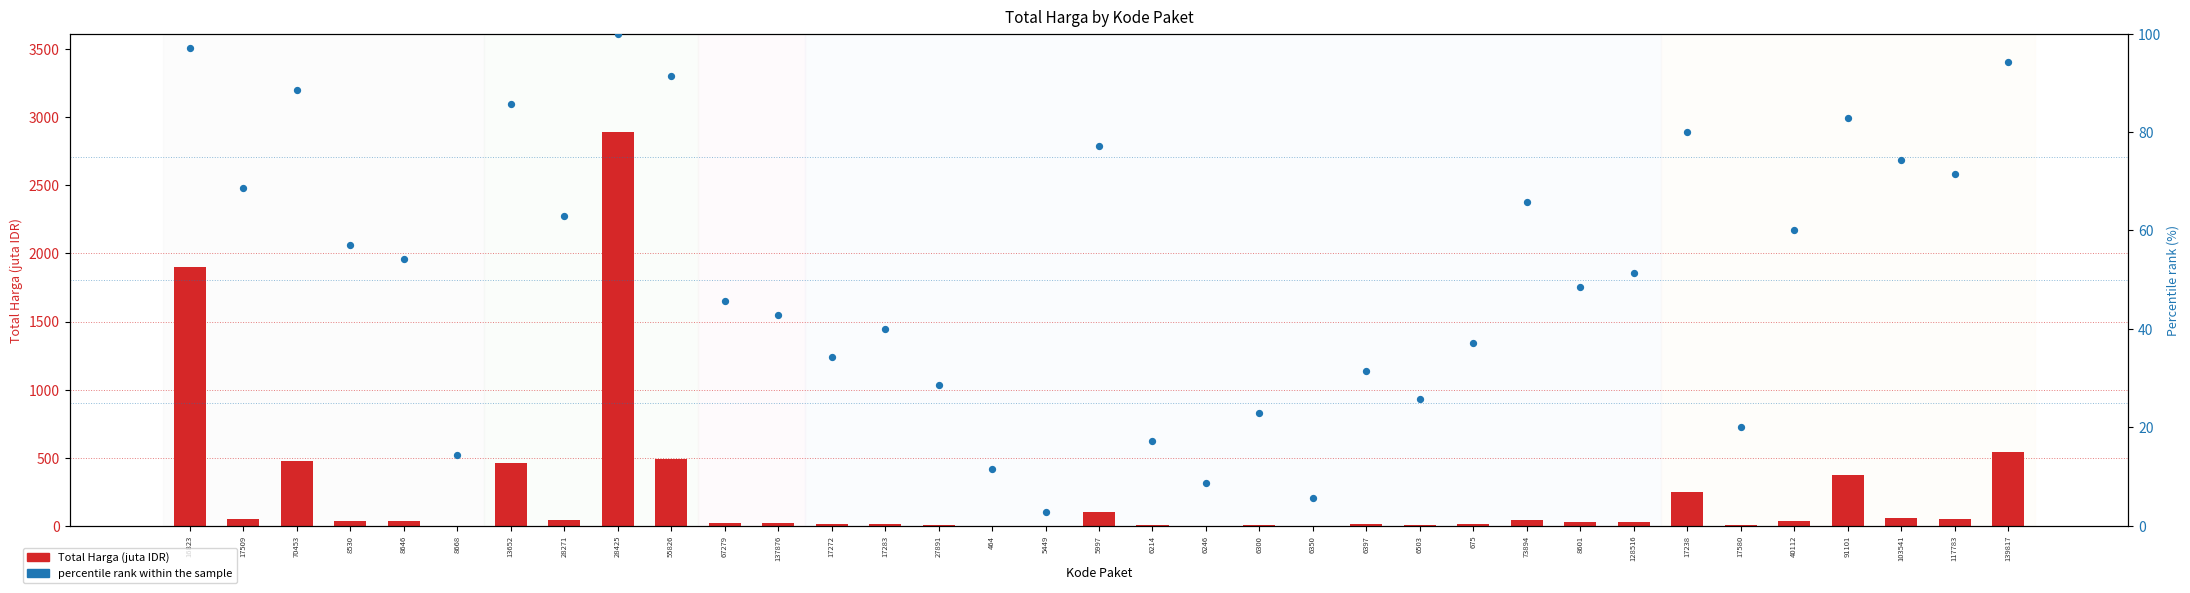

At which category is the sum across all series the highest?

28425